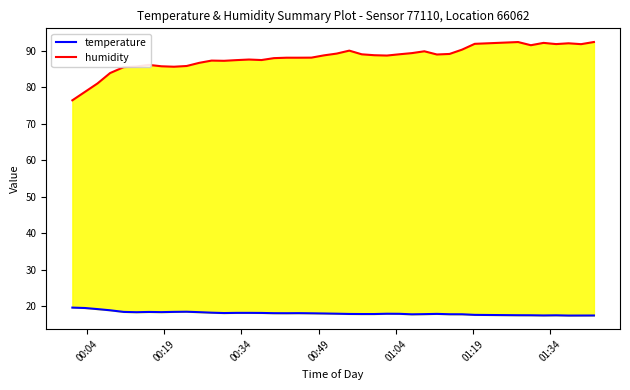

Is the value of temperature at 18 greater than the value of humidity at 16?

No